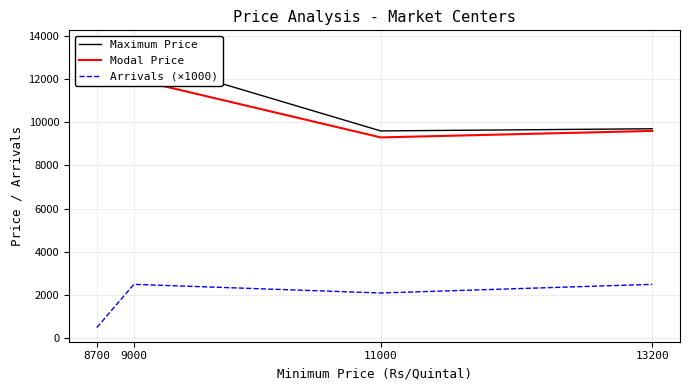

True or false: Maximum Price and Arrivals (×1000) cross at least once.

False